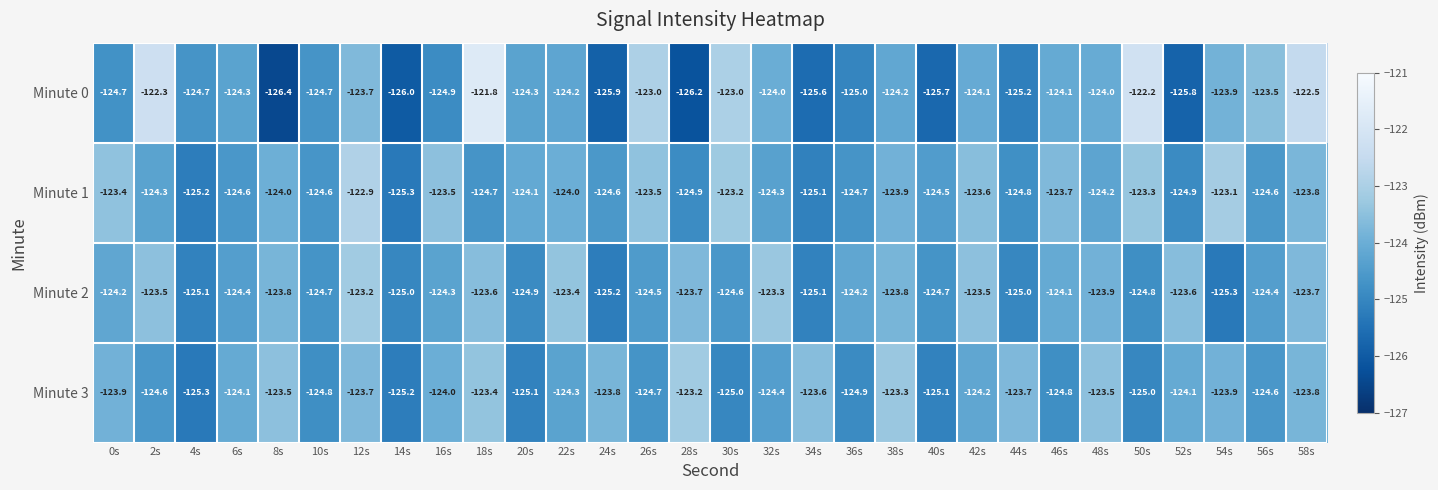

Is it true that Minute 1 equals -46.5 at 40s?

False